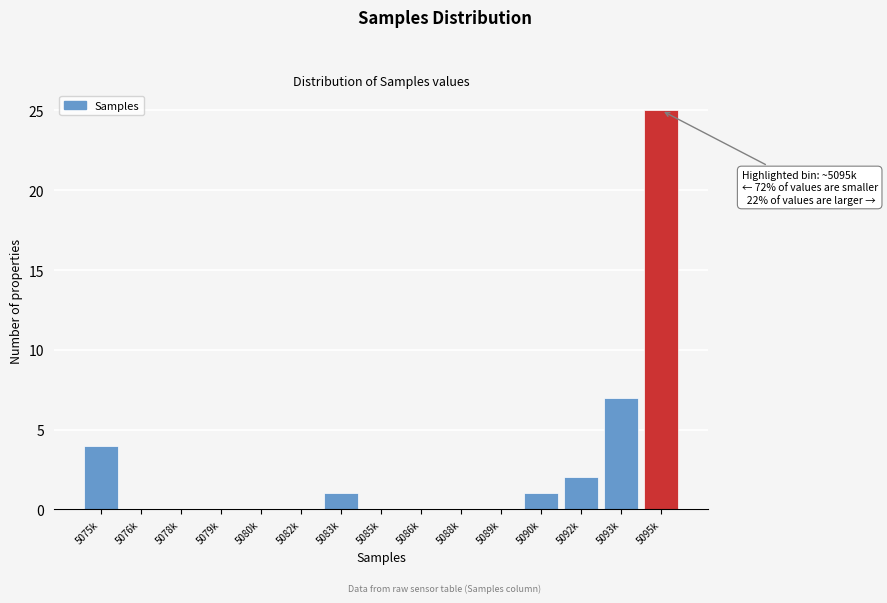

Reading left to right, transcribe all the data shown in this chart.

5075k=4	5076k=0	5078k=0	5079k=0	5080k=0	5082k=0	5083k=1	5085k=0	5086k=0	5088k=0	5089k=0	5090k=1	5092k=2	5093k=7	5095k=25